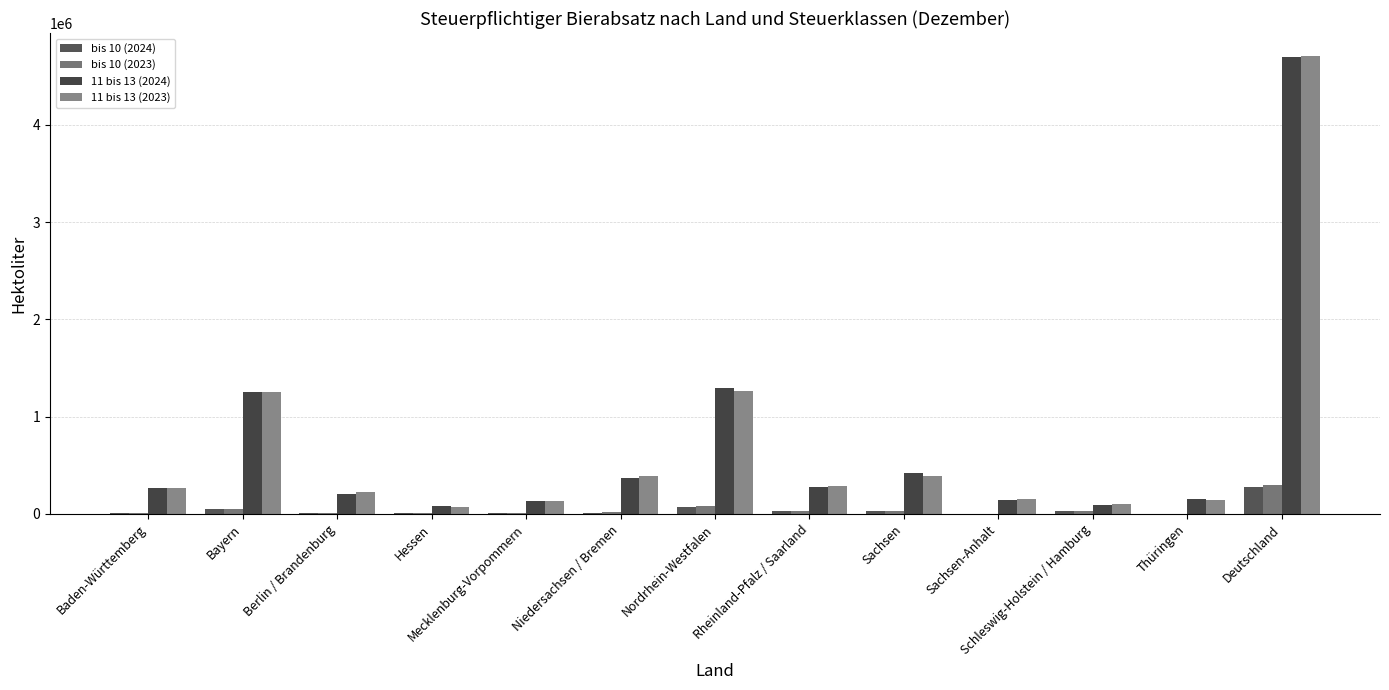

How many categories are shown in the chart?

13